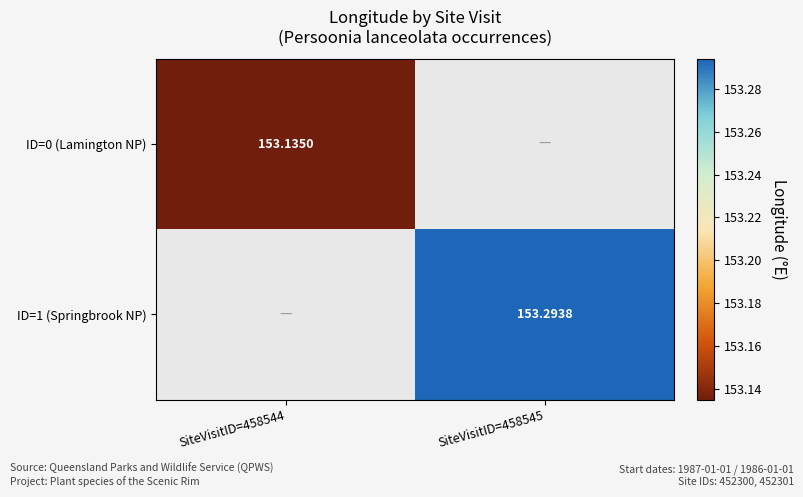

Is the value of ID=1 (Springbrook NP) at SiteVisitID=458544 greater than the value of ID=0 (Lamington NP) at SiteVisitID=458545?

No